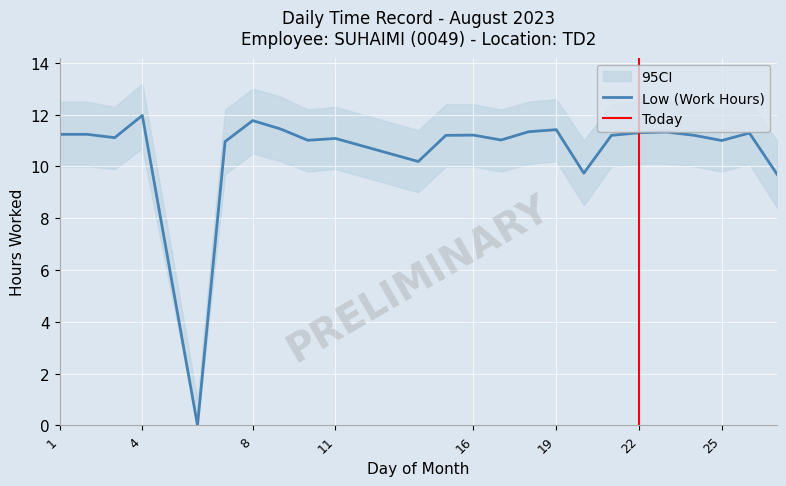

Rank the categories by value from lowest to highest.

6, 27, 20, 14, 7, 25, 10, 17, 11, 3, 15, 21, 24, 16, 1, 2, 26, 22, 23, 18, 19, 9, 8, 4